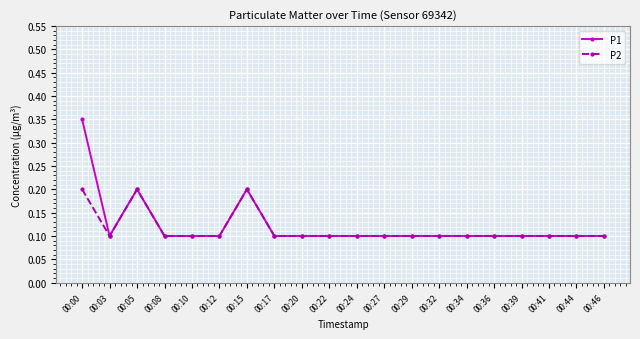

How many lines are shown in the chart?

2